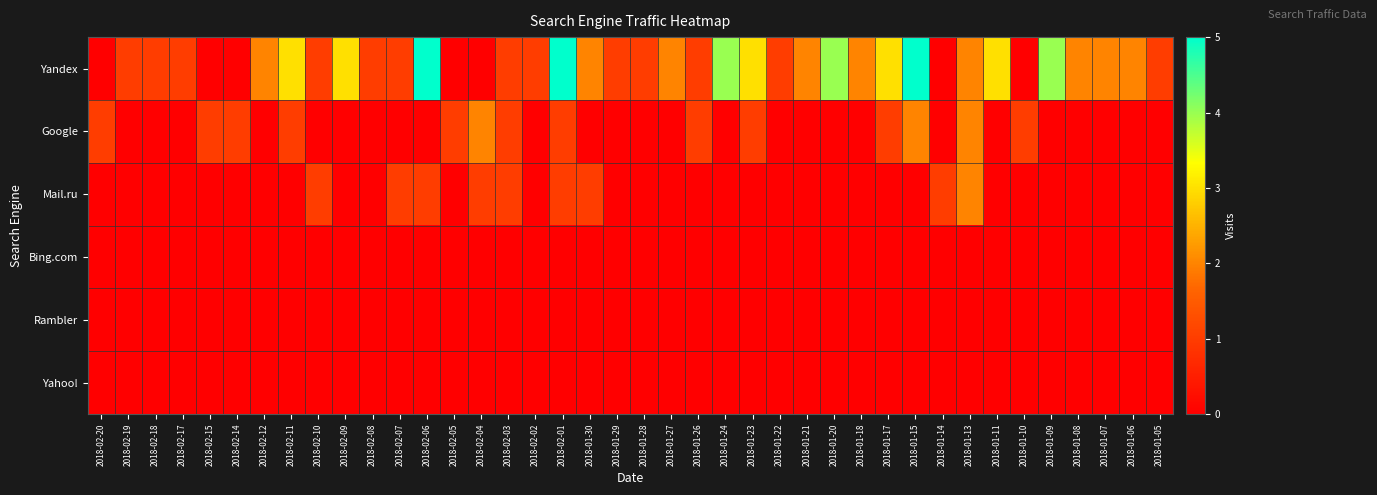

At which category is the sum across all series the highest?

2018-02-01